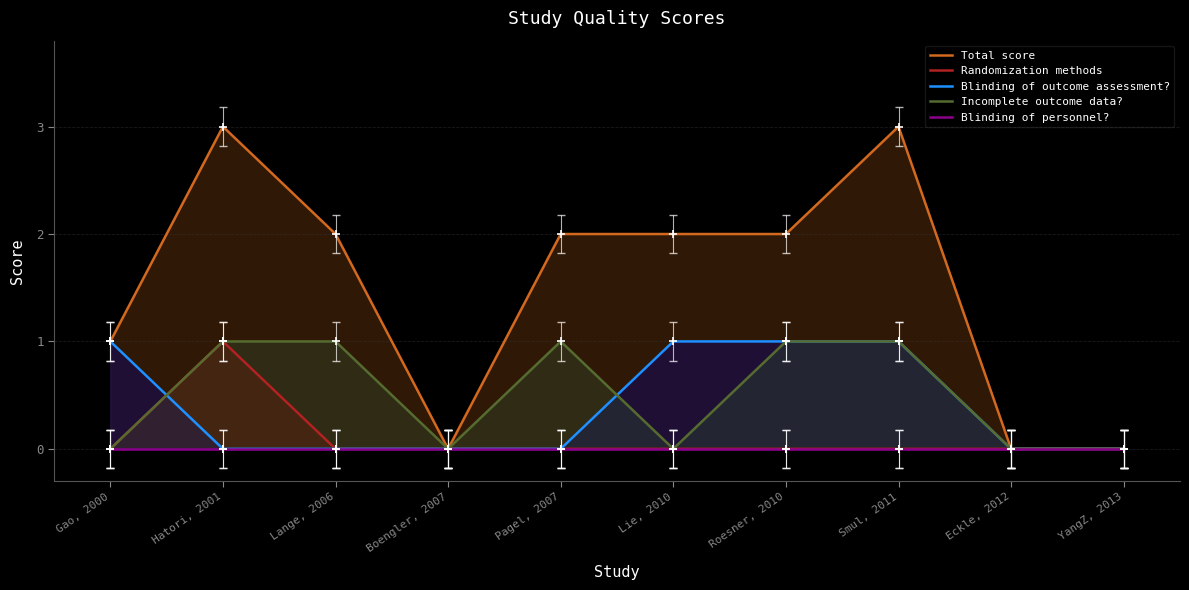

Which series reaches the maximum Y coordinate?

Total score